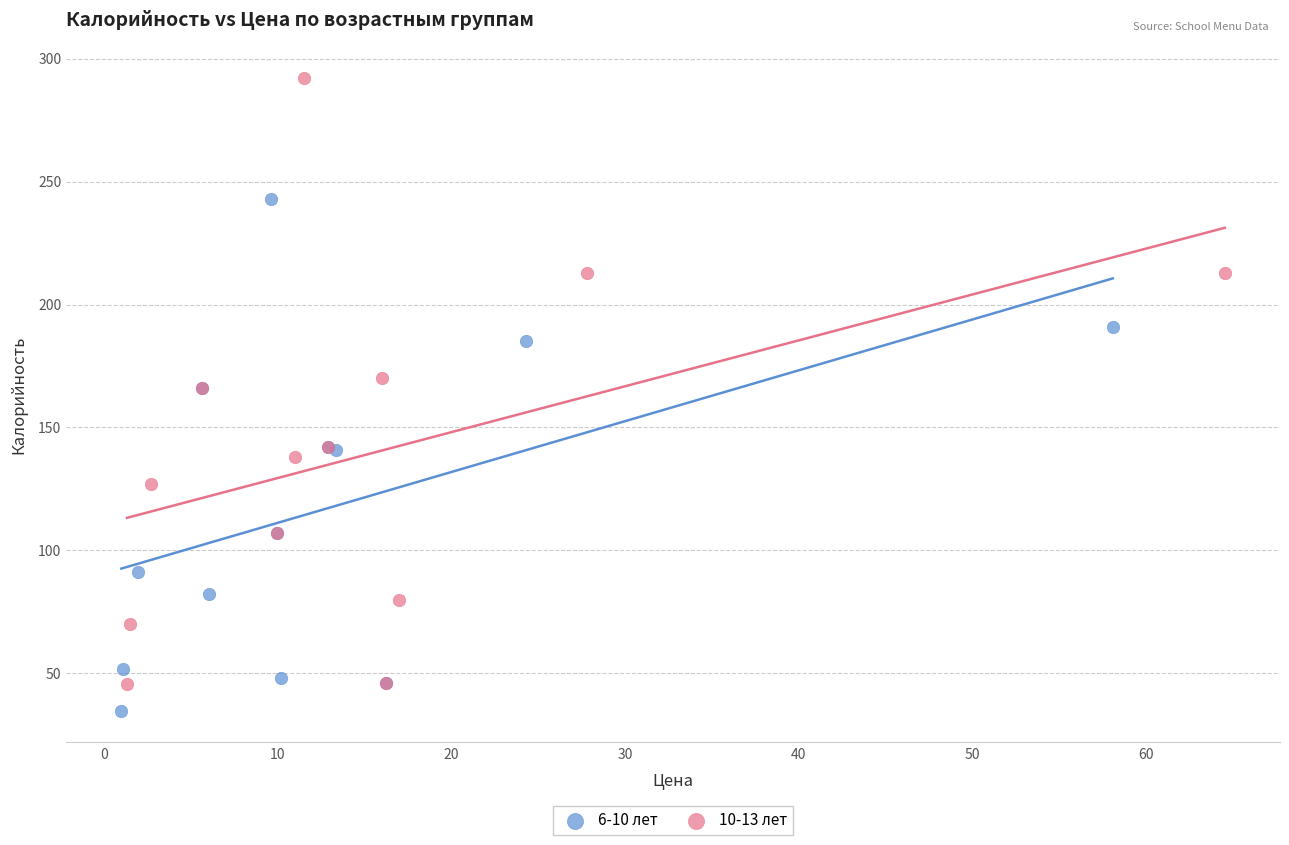

Which series has the widest spread of Y values?

10-13 лет